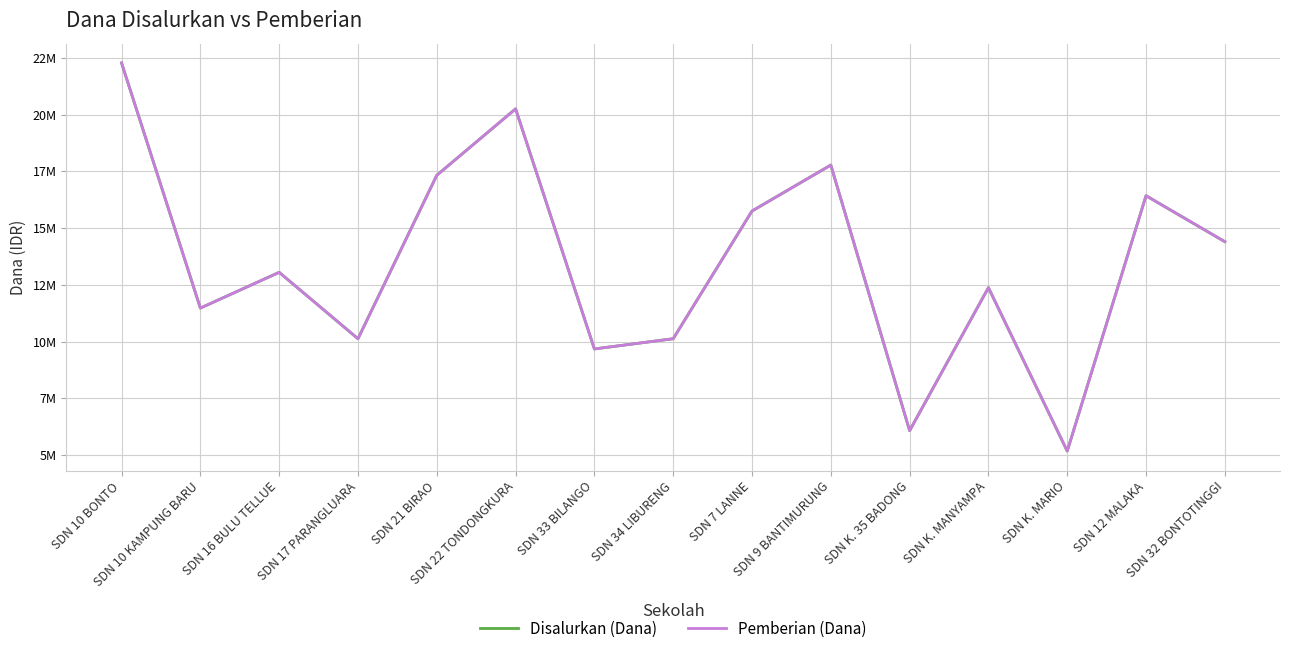

What is the label of the 4th point from the right?

SDN K. MANYAMPA